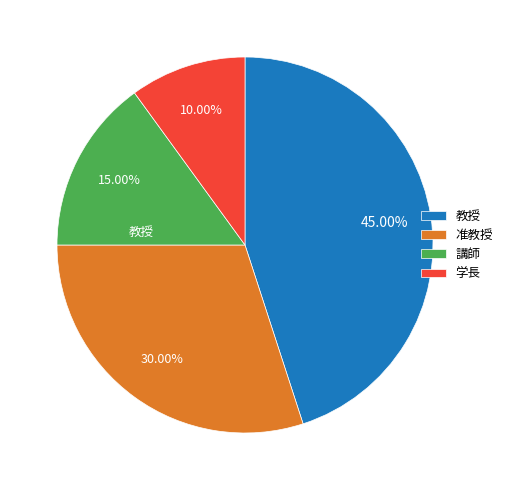

Approximately how many times larger is the value at 学長 compared to 准教授?

0.3